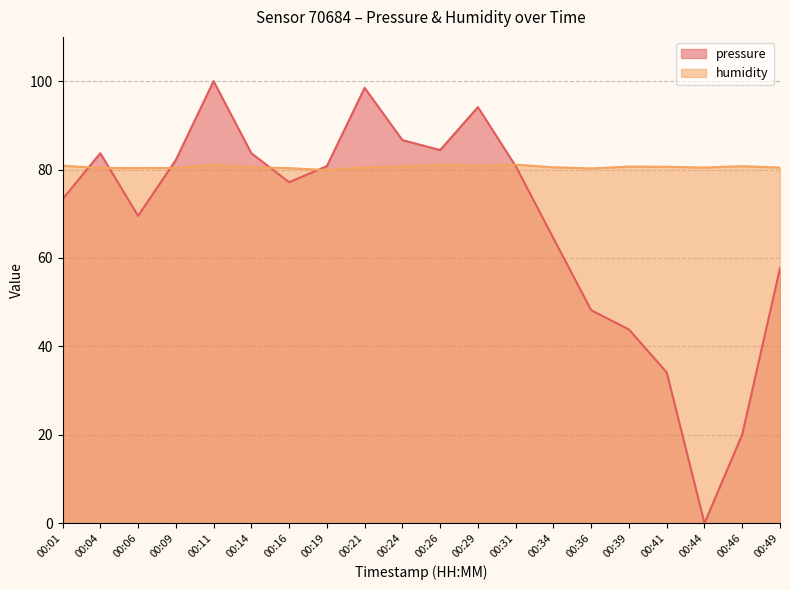

How many data points in pressure are less than 80?

10